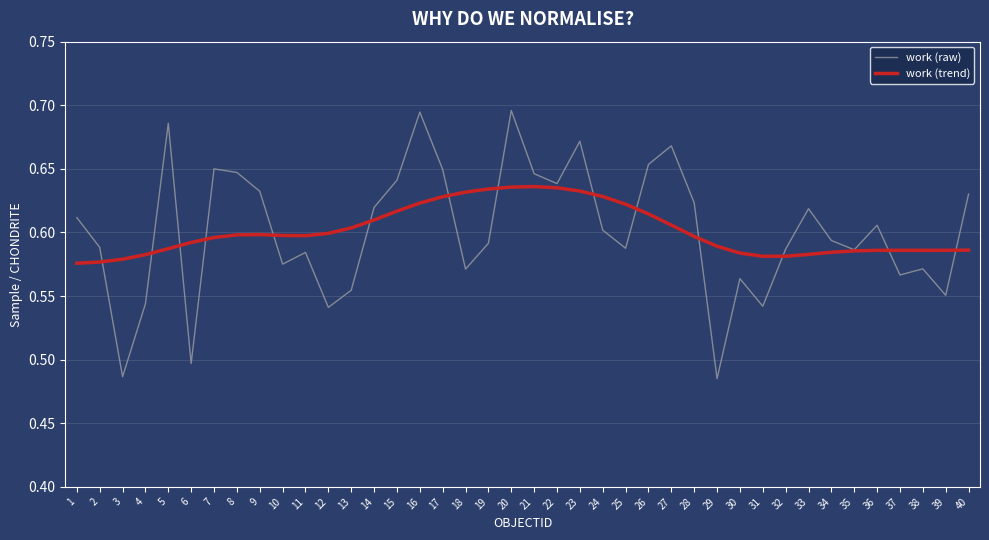

Which series has the largest range (max minus min)?

work (raw)